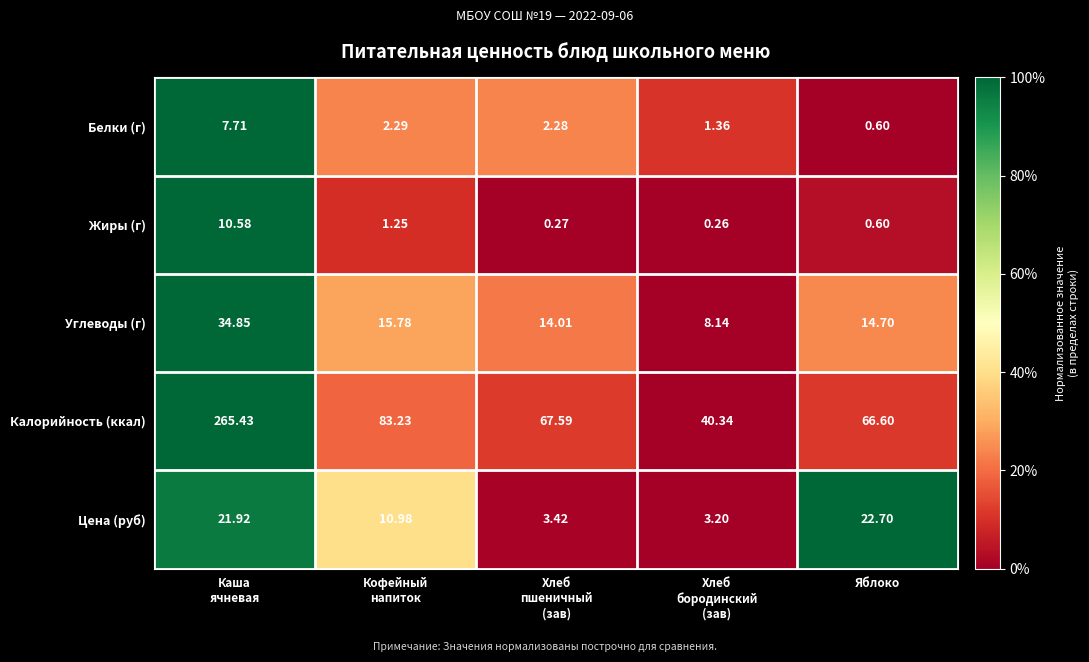

At how many categories does at least one series exceed 0?

5